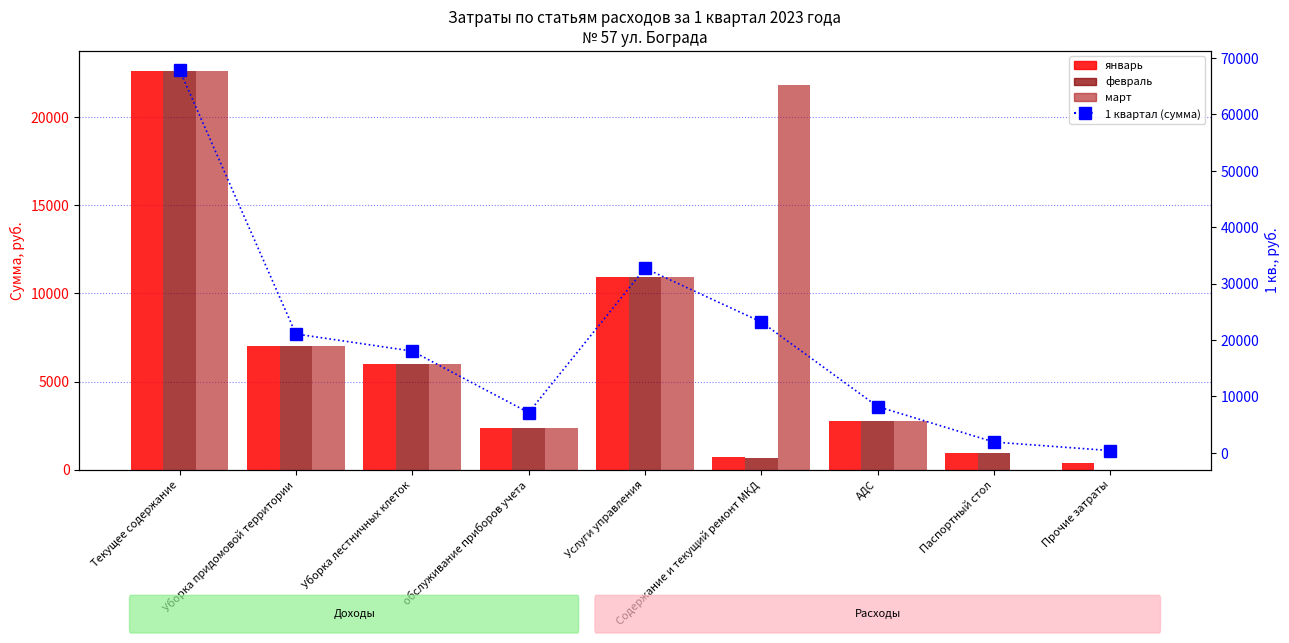

What is the difference between the second highest and minimum values in the февраль series?

10909.1